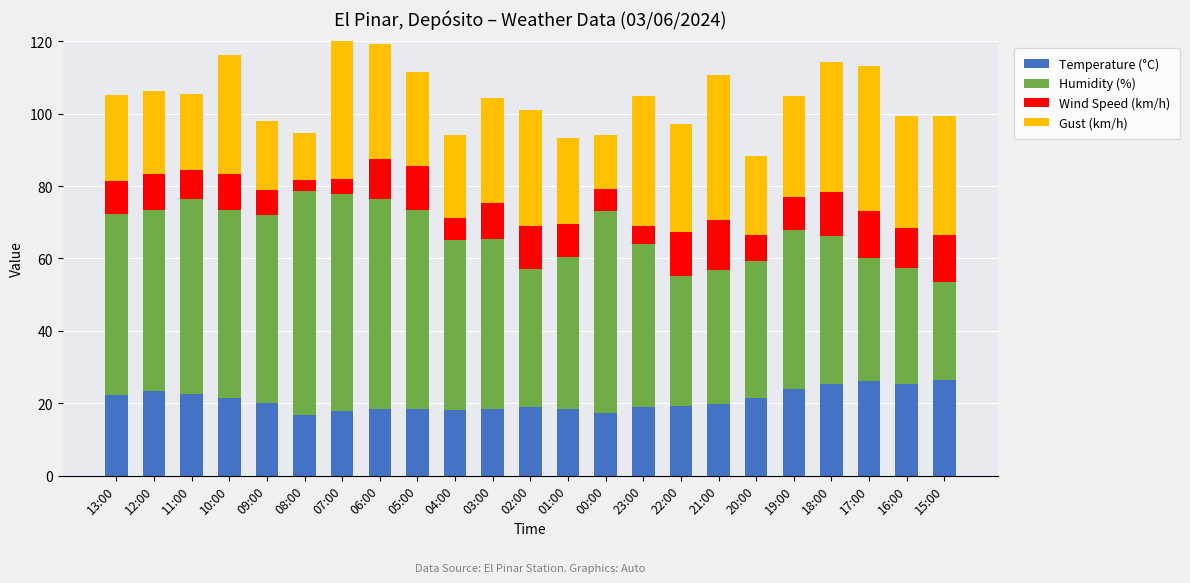

What is the sum of the Temperature (°C) values at 08:00 and 16:00?

42.0